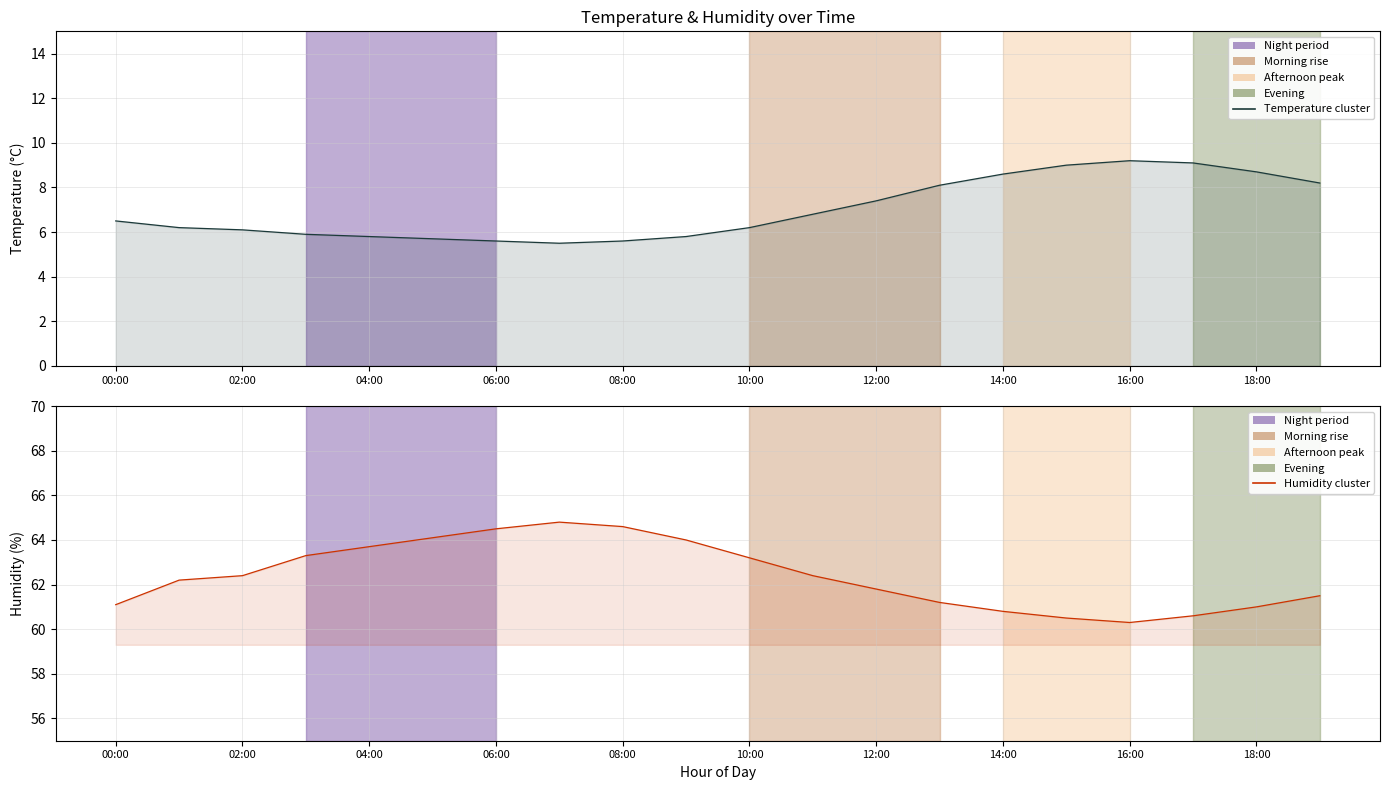

True or false: Humidity cluster and Temperature cluster cross at least once.

False